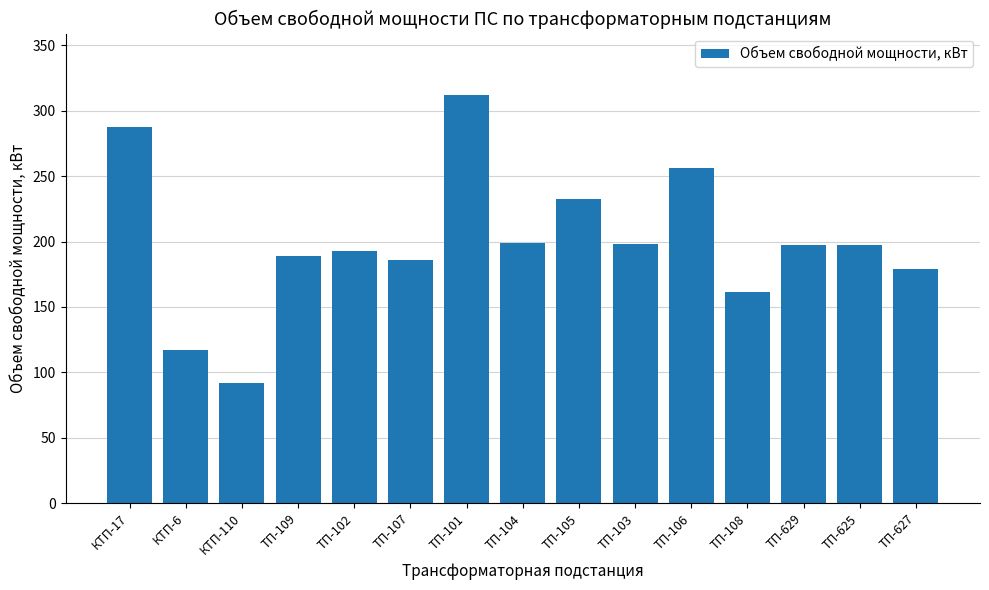

What is the average value?

199.9